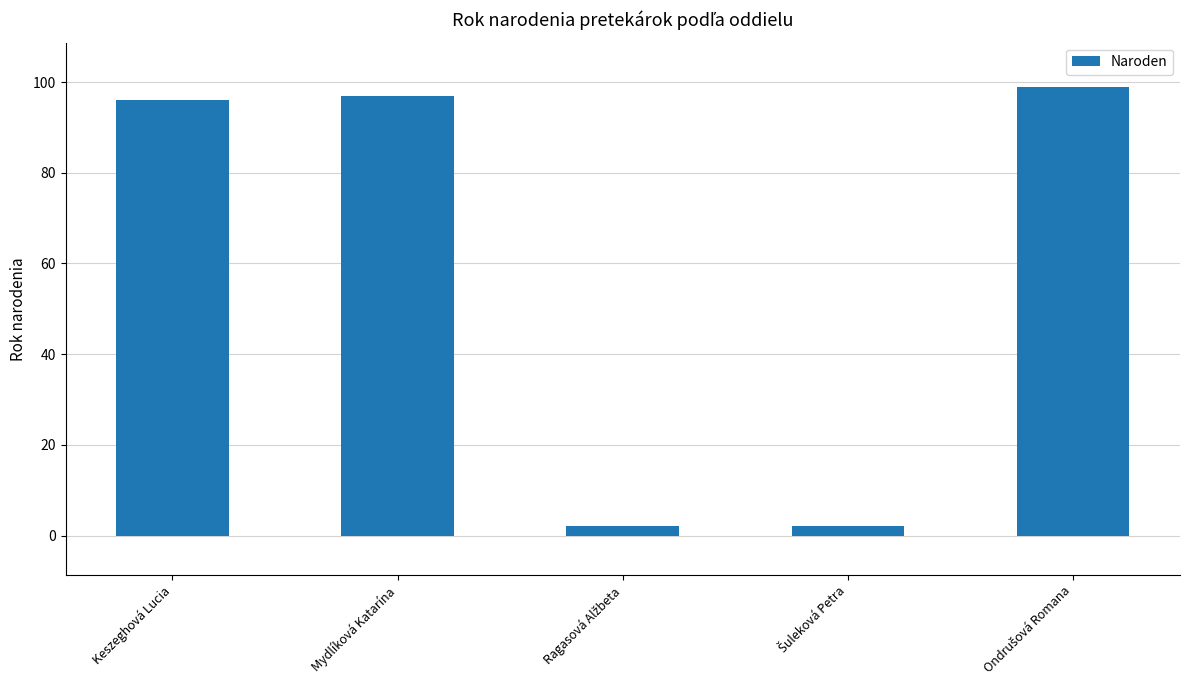

What is the label of the 4th bar from the right?

Mydlíková Katarína